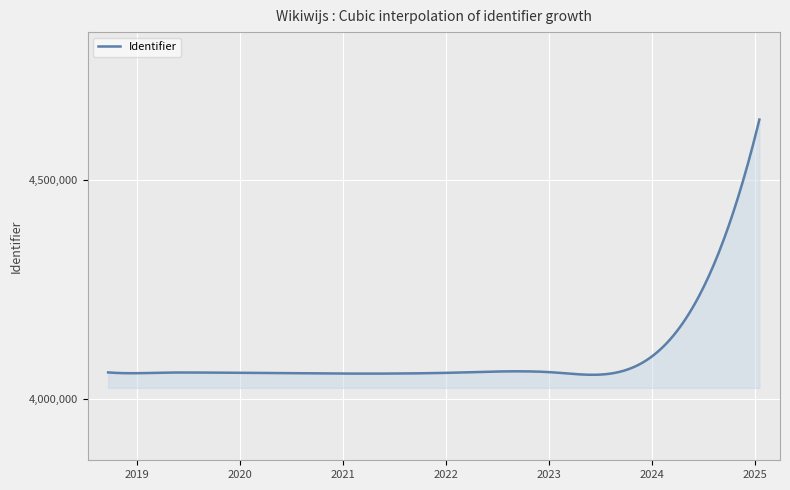

What is the difference between the maximum and minimum values?

583647.1